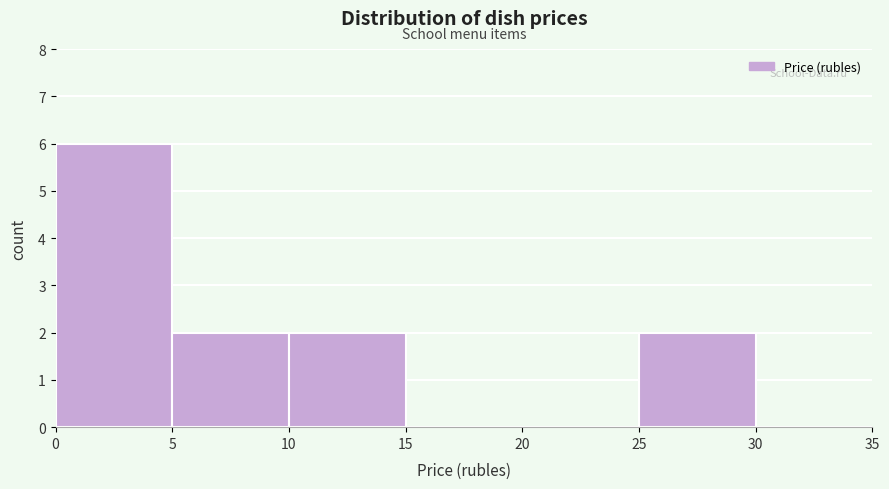

Reading left to right, transcribe this chart: for each bar, give the range it covers on the x-axis and its height. The values are not printed on the chart, so give them approximately, as read against the axis.

0 to 5: 6
5 to 10: 2
10 to 15: 2
15 to 20: 0
20 to 25: 0
25 to 30: 2
30 to 35: 0